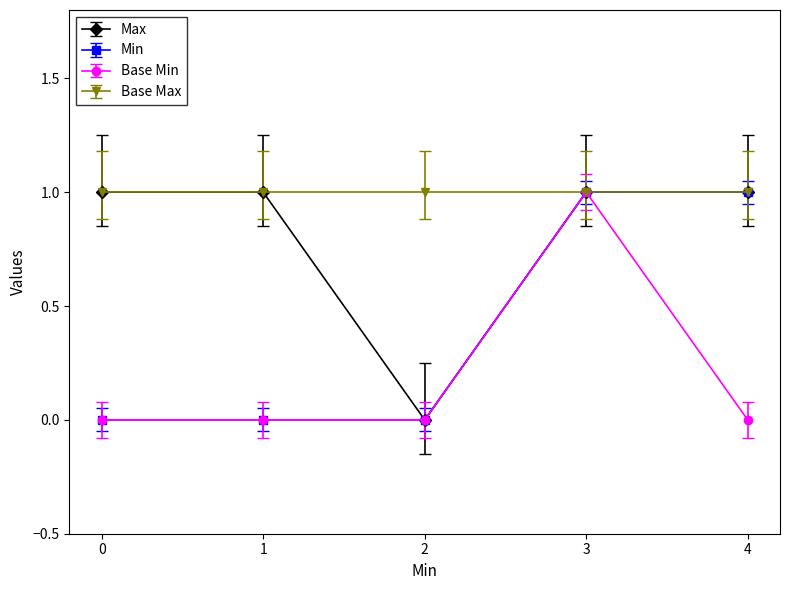

List the series in order of their overall mean, highest first.

Base Max, Max, Min, Base Min